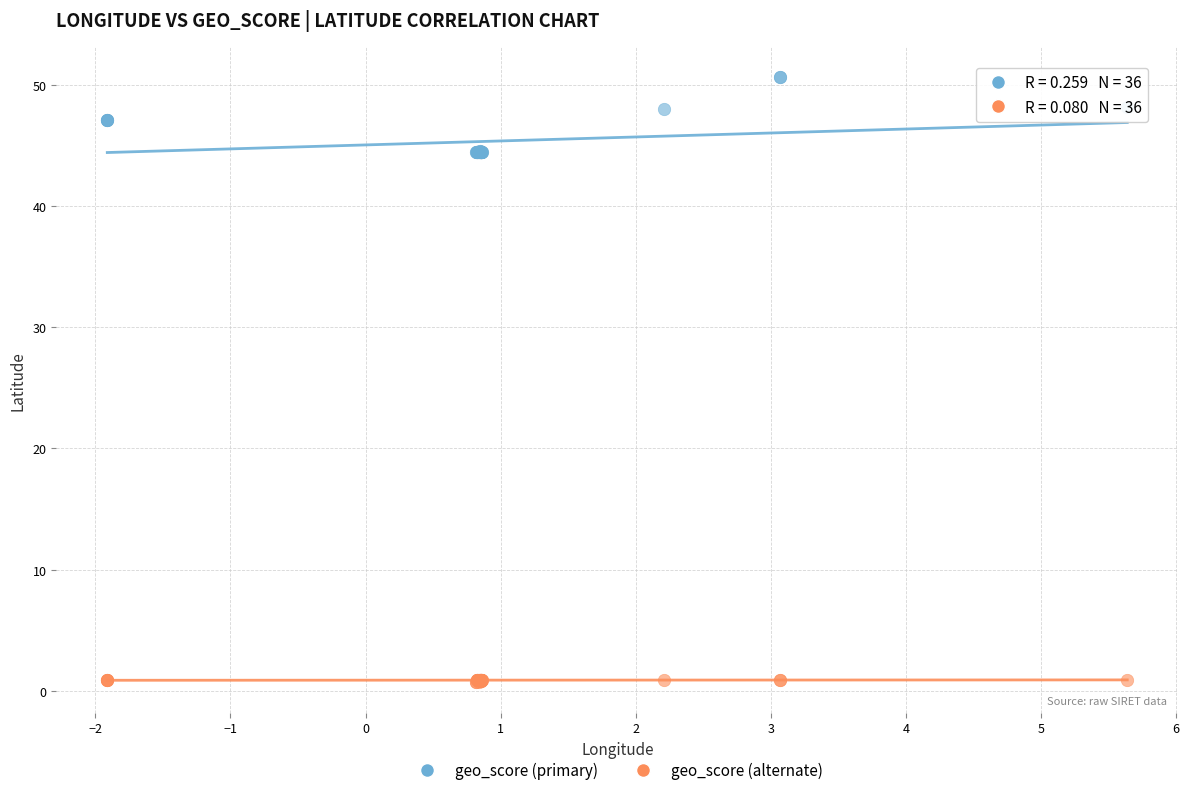

Which series contains the highest Y value?

geo_score (primary)